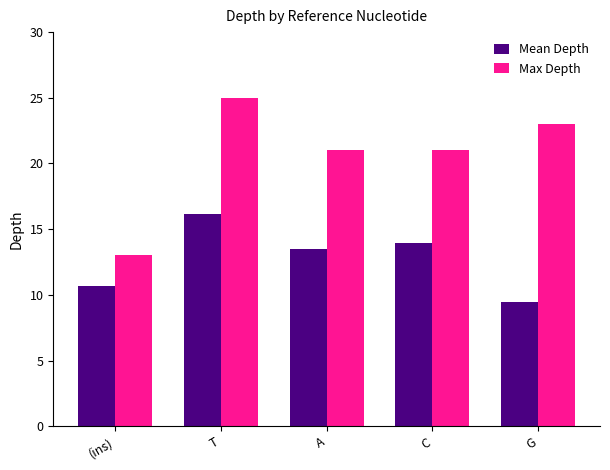

Which series has the largest total across all categories?

Max Depth